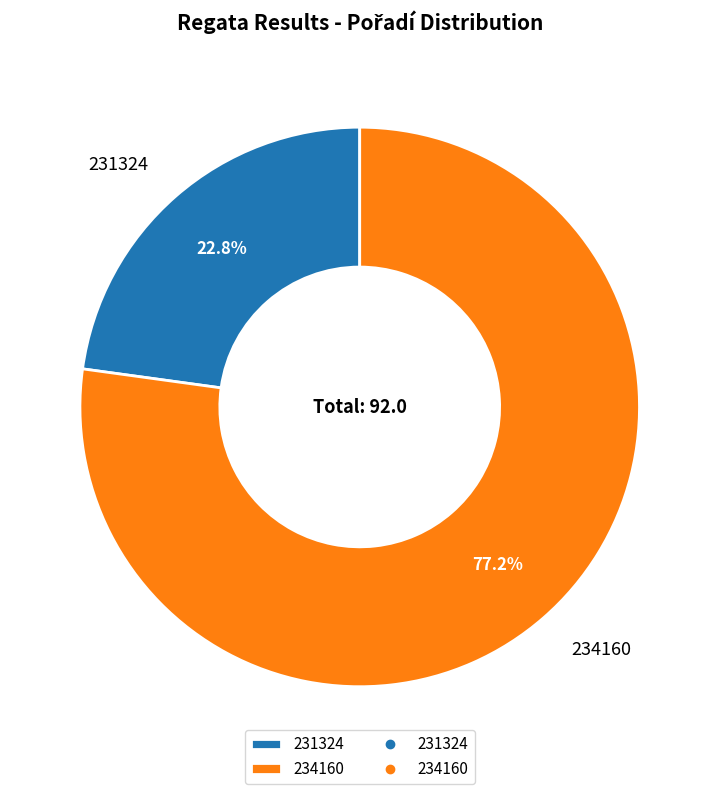

To the nearest percent, what is the difference between the 231324 and 234160 slice percentages?

54%